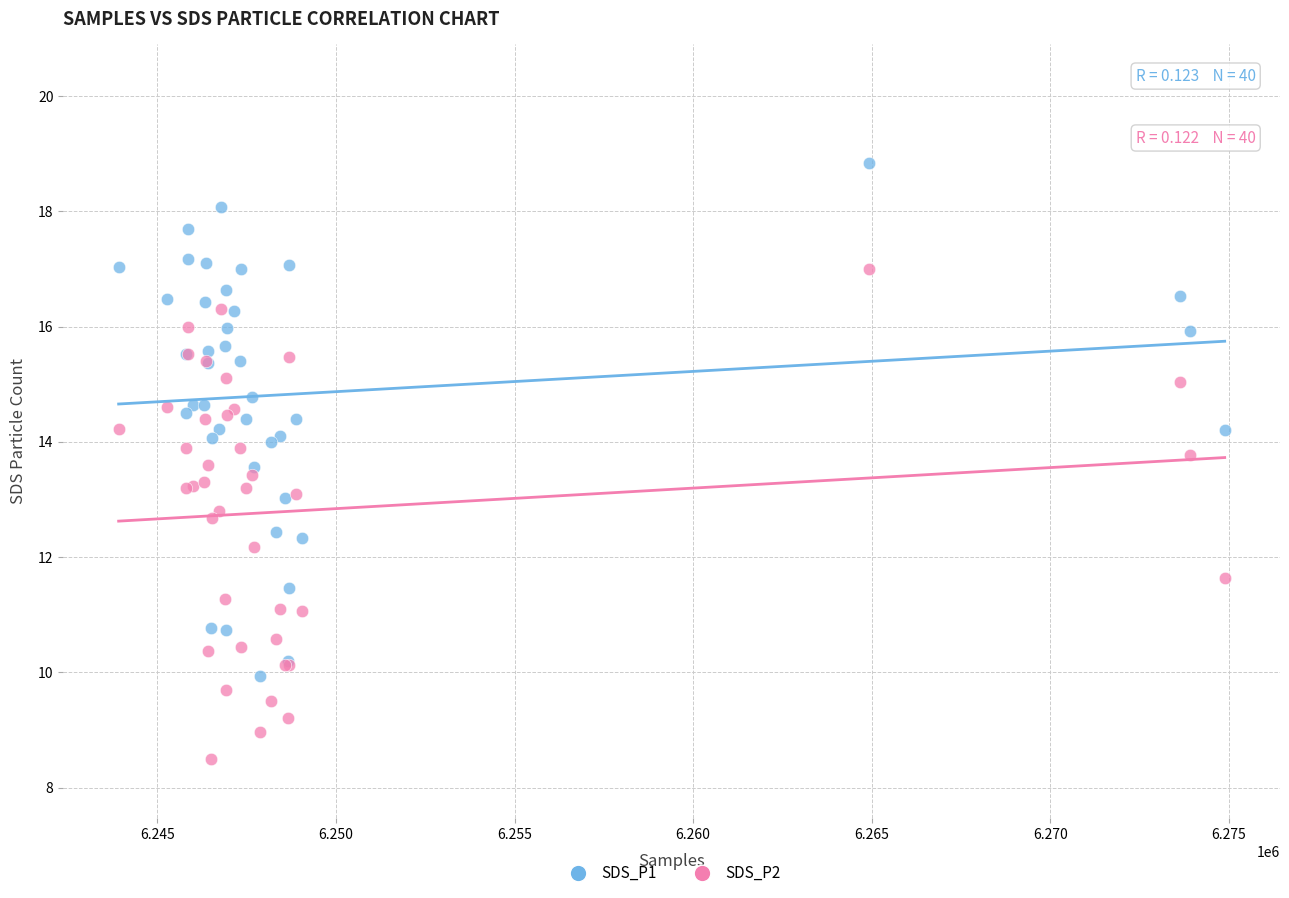

In the SDS_P2 series, what Y value is closest to 12?

12.2